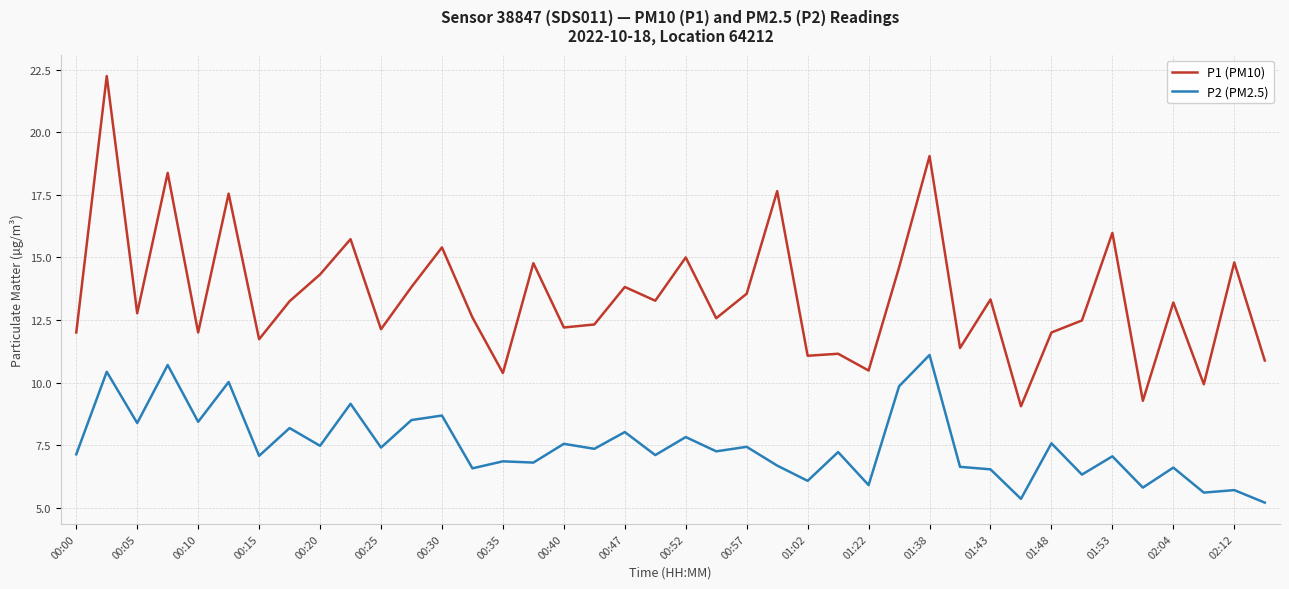

True or false: P2 (PM2.5) and P1 (PM10) intersect in this chart.

False